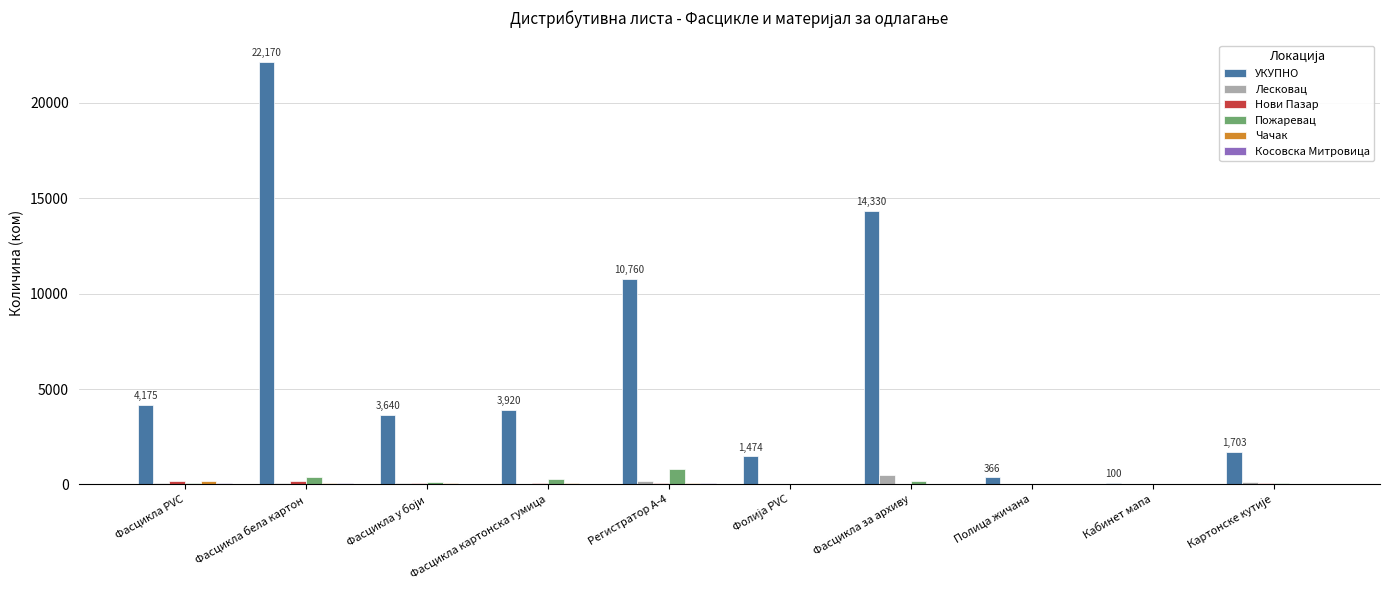

How many distinct data groups are displayed?

6